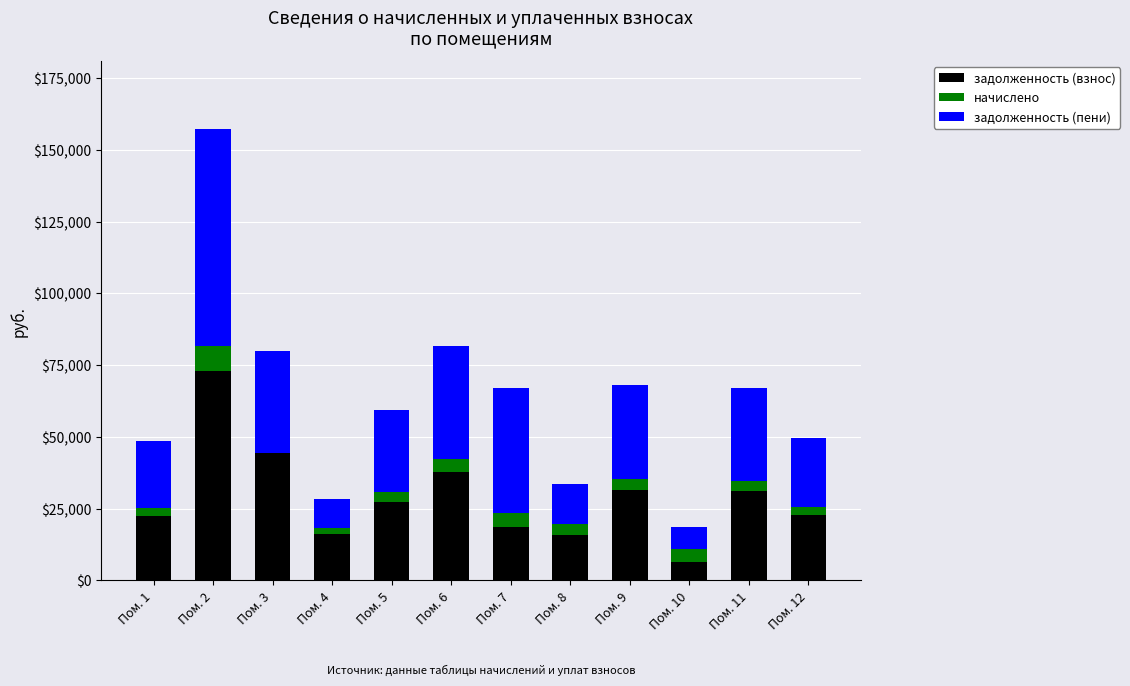

At which category is the sum across all series the highest?

Пом. 2